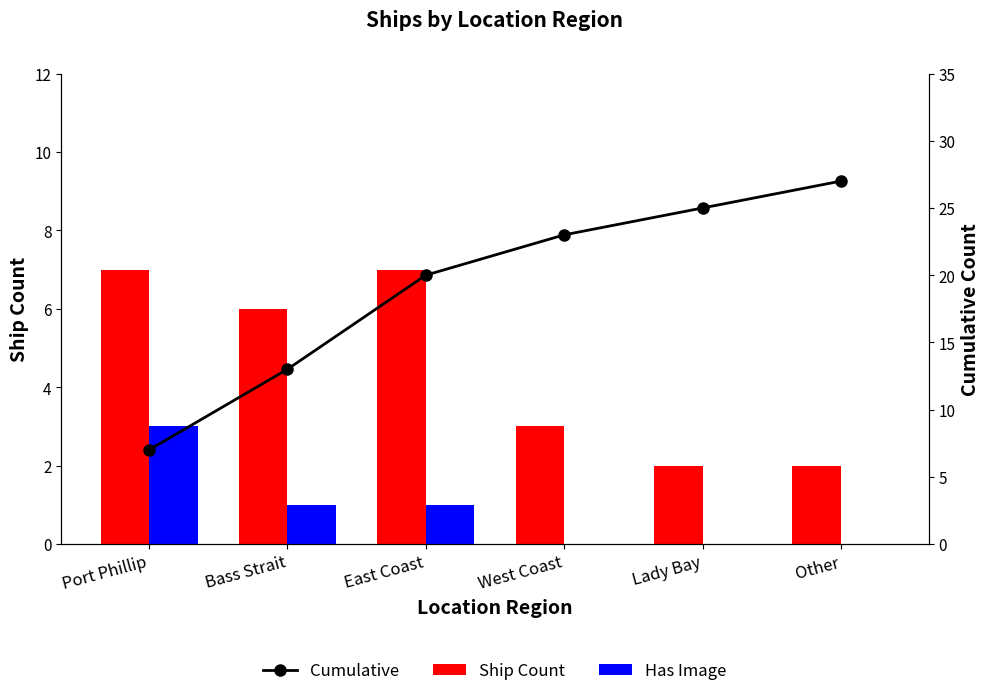

Which series has the largest total across all categories?

Cumulative